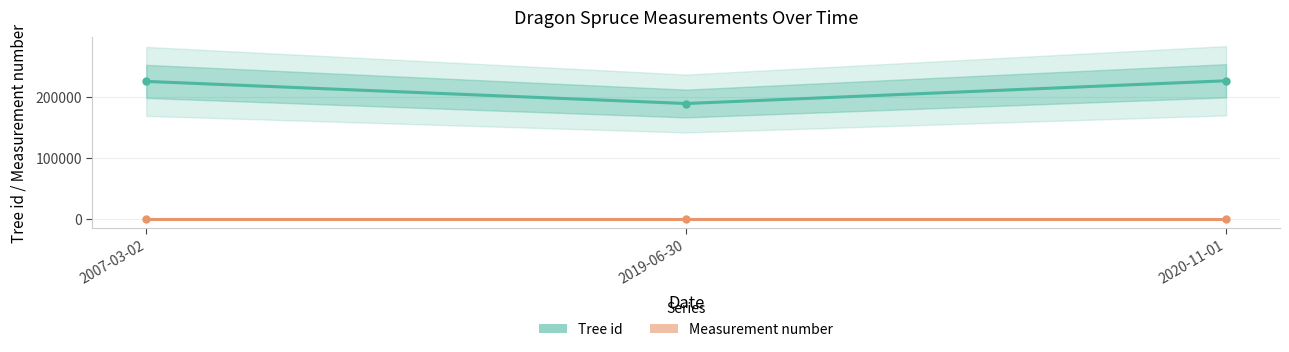

Rank the series by their average value, from highest to lowest.

Tree id, Measurement number